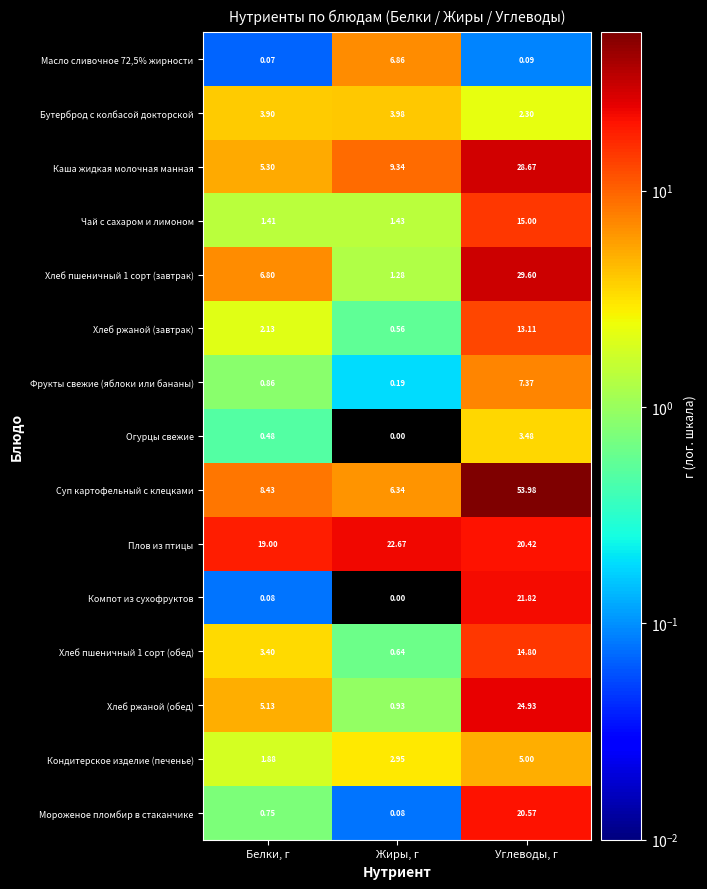

How many data points in Огурцы свежие are above 0?

2